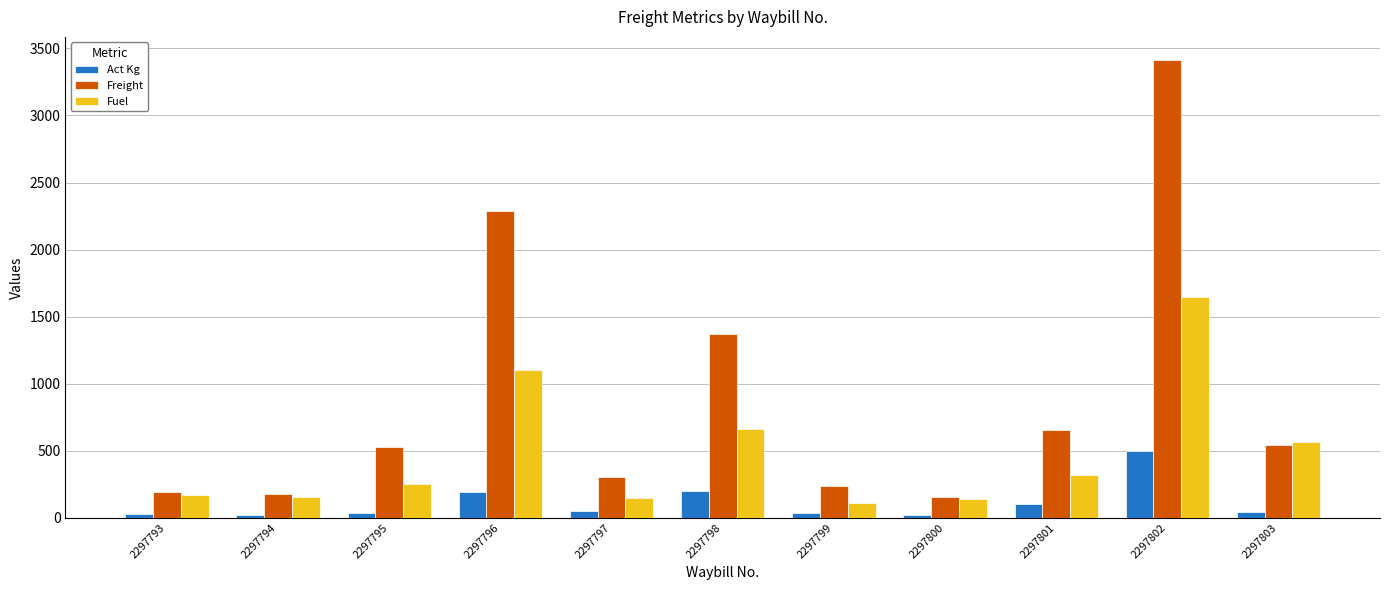

What is the average value of the Freight series?

895.5